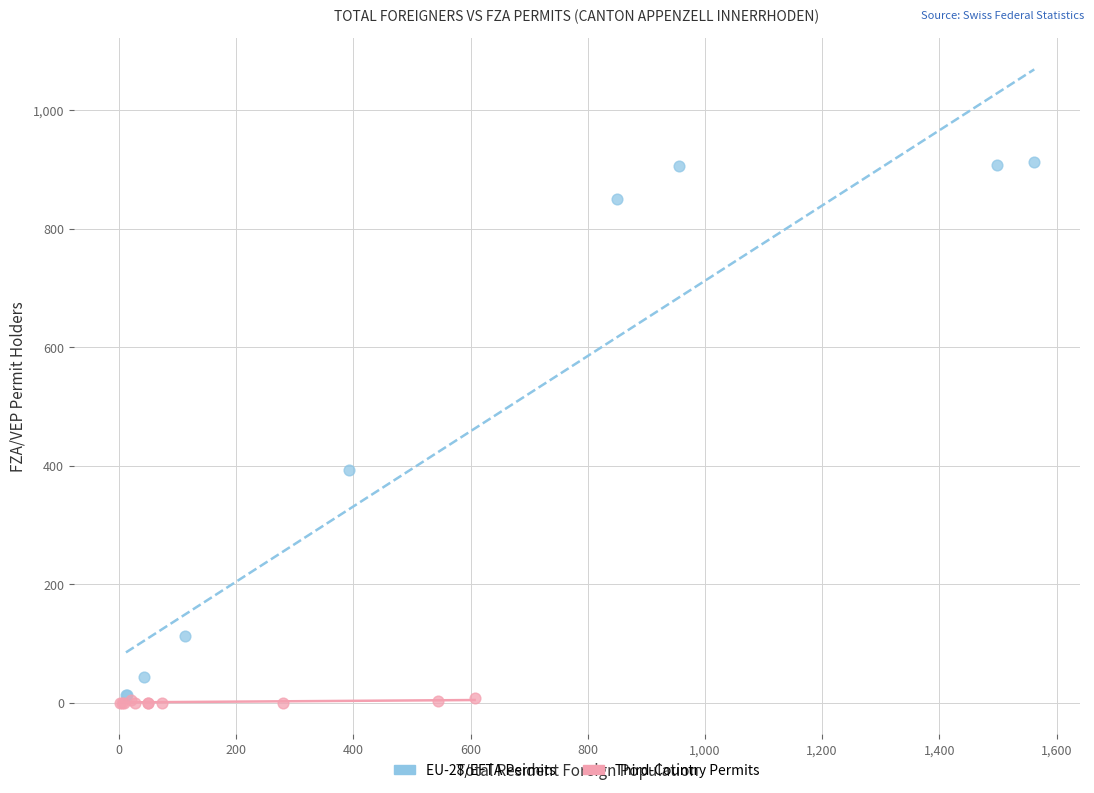

Which series contains the highest Y value?

EU-28/EFTA Permits